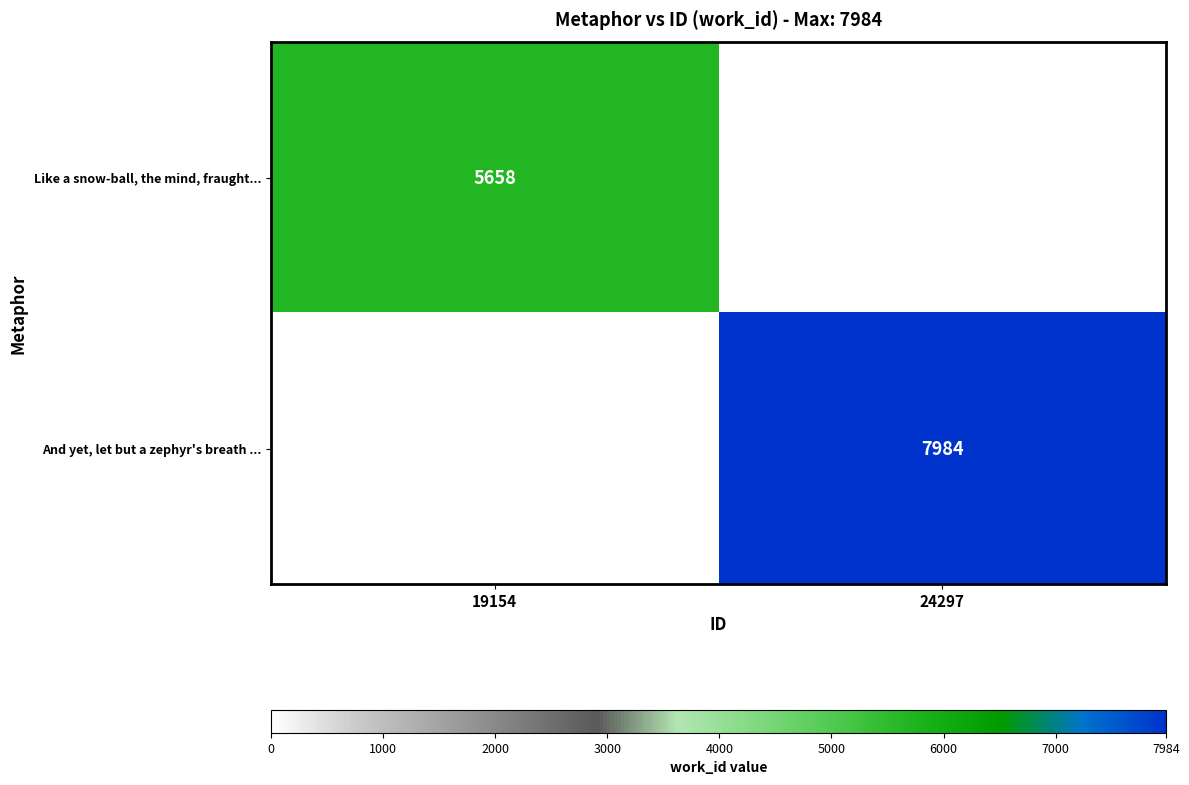

At which category does the chart reach its peak across all series?

24297